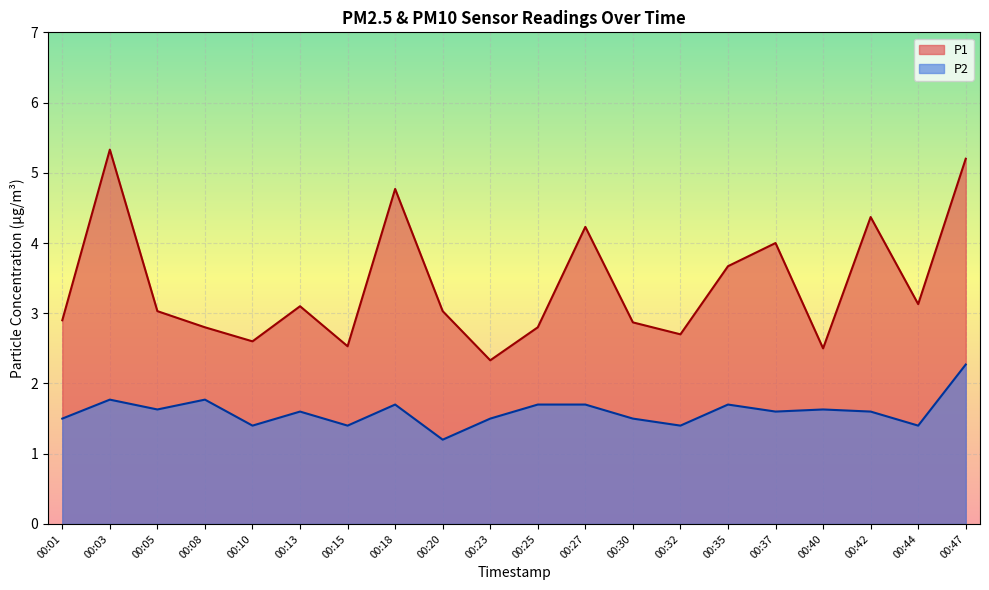

True or false: P2 has a value of 1.6 at 00:42.

True